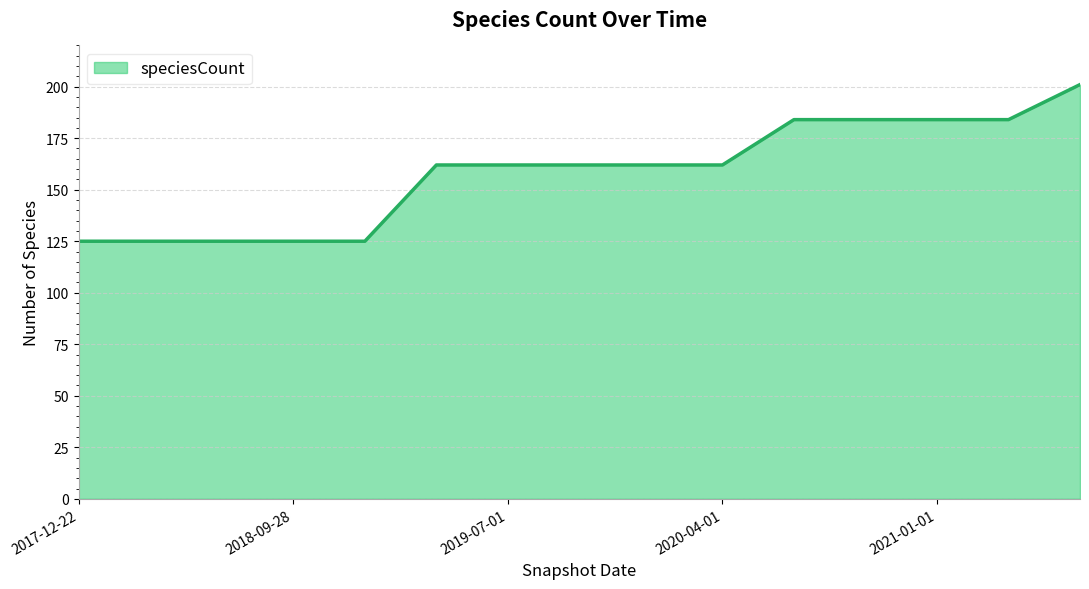

What is the greatest value displayed?

201